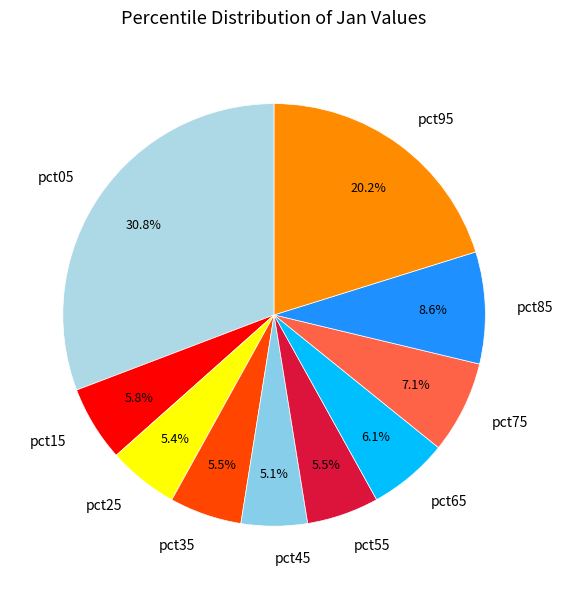

Is there any slice that represents more than half of the pie?

No